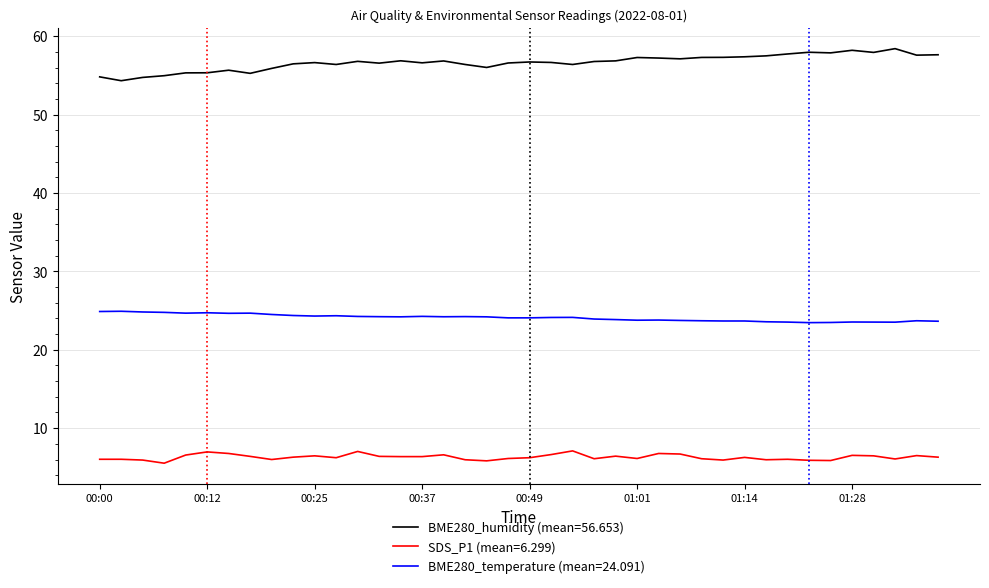

Which series has the largest total across all categories?

BME280_humidity (mean=56.653)